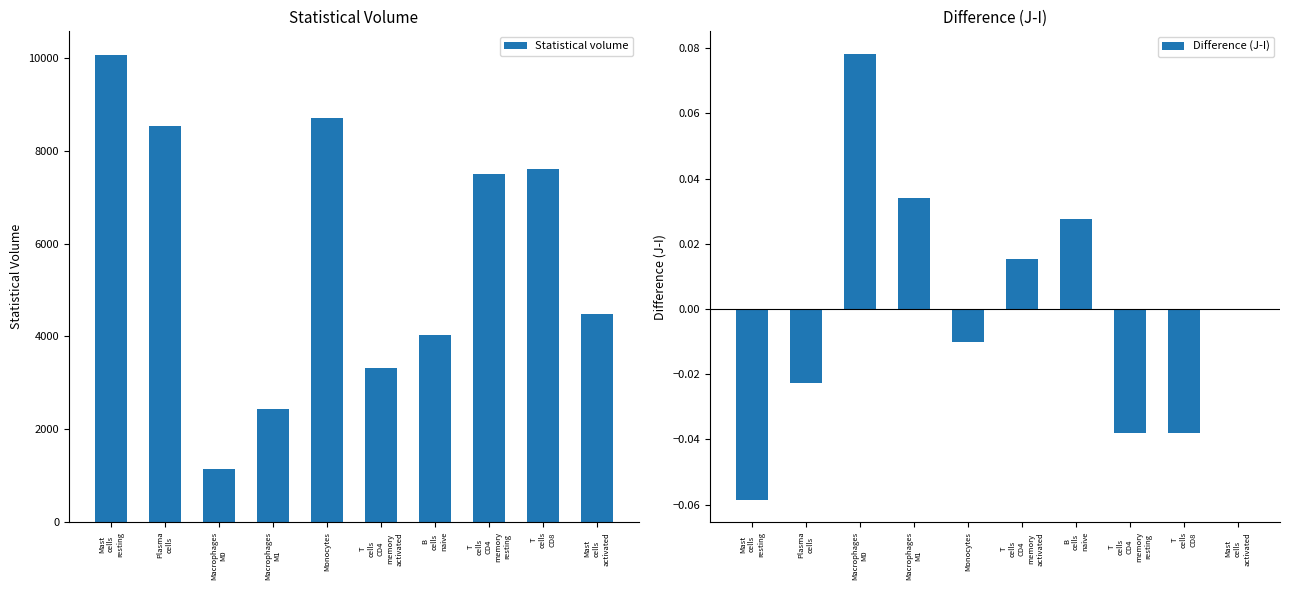

Between Mast
cells
resting and Plasma
cells, which series saw the biggest shift?

Statistical volume